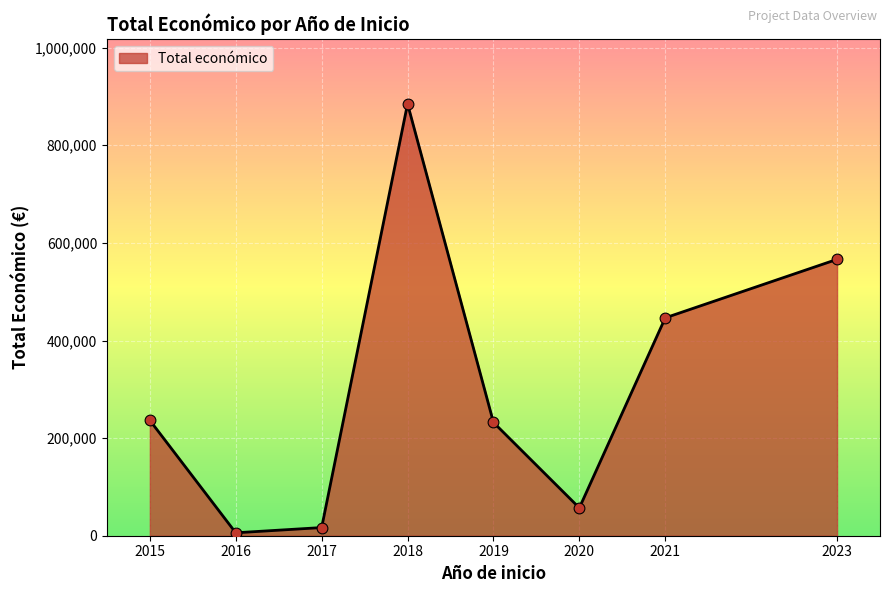

What is the ratio of the value at 2019 to the value at 2018?

0.3